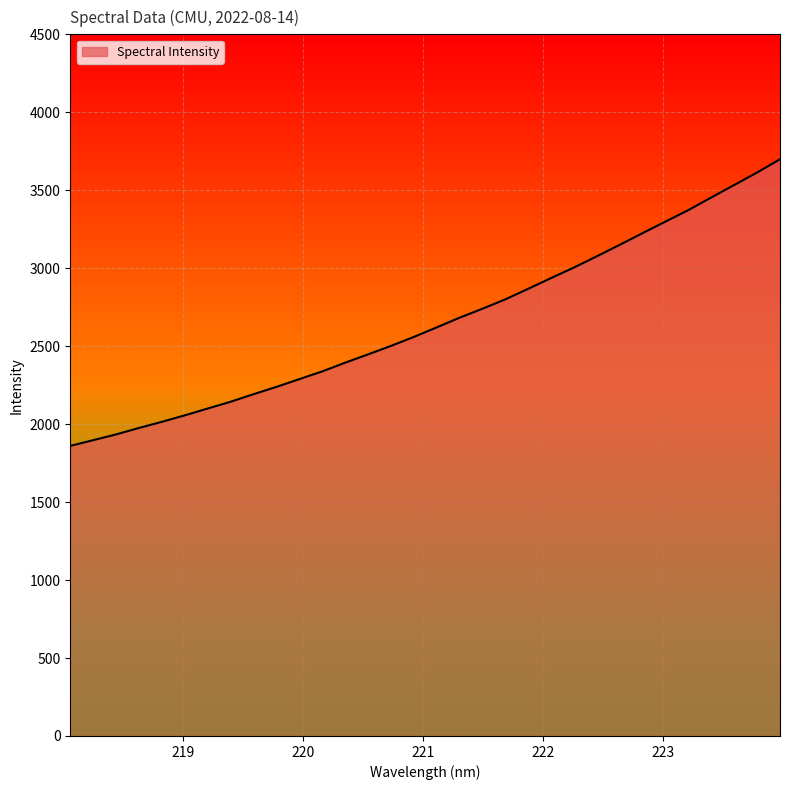

What is the sum of all values?

85027.3